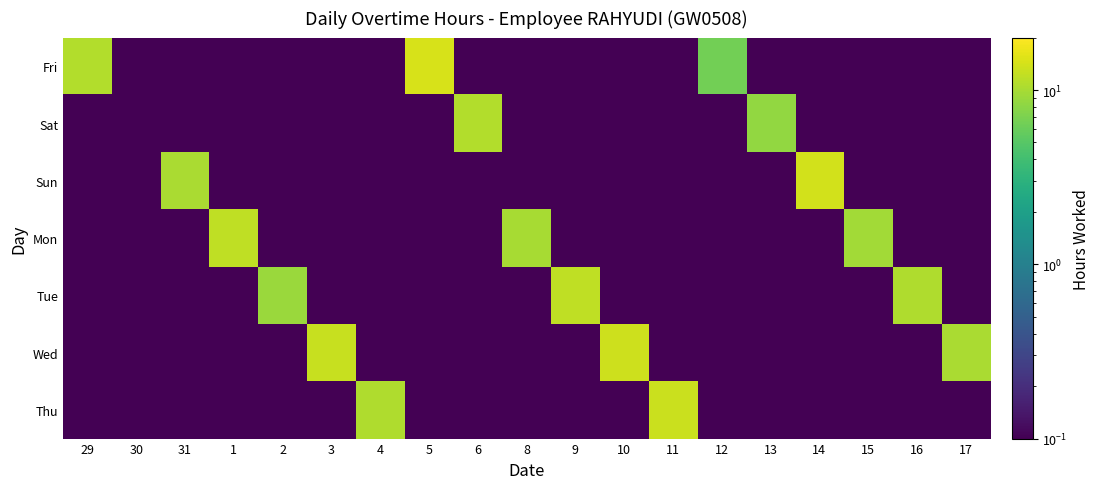

Reading left to right, transcribe all the data shown in this chart.

Fri: 29=10.8	30=0.0	31=0.0	1=0.0	2=0.0	3=0.0	4=0.0	5=14.7	6=0.0	8=0.0	9=0.0	10=0.0	11=0.0	12=6.4	13=0.0	14=0.0	15=0.0	16=0.0	17=0.0
Sat: 29=0.0	30=0.0	31=0.0	1=0.0	2=0.0	3=0.0	4=0.0	5=0.0	6=10.8	8=0.0	9=0.0	10=0.0	11=0.0	12=0.0	13=8.5	14=0.0	15=0.0	16=0.0	17=0.0
Sun: 29=0.0	30=0.0	31=10.2	1=0.0	2=0.0	3=0.0	4=0.0	5=0.0	6=0.0	8=0.0	9=0.0	10=0.0	11=0.0	12=0.0	13=0.0	14=13.9	15=0.0	16=0.0	17=0.0
Mon: 29=0.0	30=0.0	31=0.0	1=12.0	2=0.0	3=0.0	4=0.0	5=0.0	6=0.0	8=9.9	9=0.0	10=0.0	11=0.0	12=0.0	13=0.0	14=0.0	15=9.5	16=0.0	17=0.0
Tue: 29=0.0	30=0.0	31=0.0	1=0.0	2=9.0	3=0.0	4=0.0	5=0.0	6=0.0	8=0.0	9=12.1	10=0.0	11=0.0	12=0.0	13=0.0	14=0.0	15=0.0	16=10.7	17=0.0
Wed: 29=0.0	30=0.0	31=0.0	1=0.0	2=0.0	3=12.9	4=0.0	5=0.0	6=0.0	8=0.0	9=0.0	10=13.2	11=0.0	12=0.0	13=0.0	14=0.0	15=0.0	16=0.0	17=10.3
Thu: 29=0.0	30=0.0	31=0.0	1=0.0	2=0.0	3=0.0	4=10.6	5=0.0	6=0.0	8=0.0	9=0.0	10=0.0	11=13.0	12=0.0	13=0.0	14=0.0	15=0.0	16=0.0	17=0.0